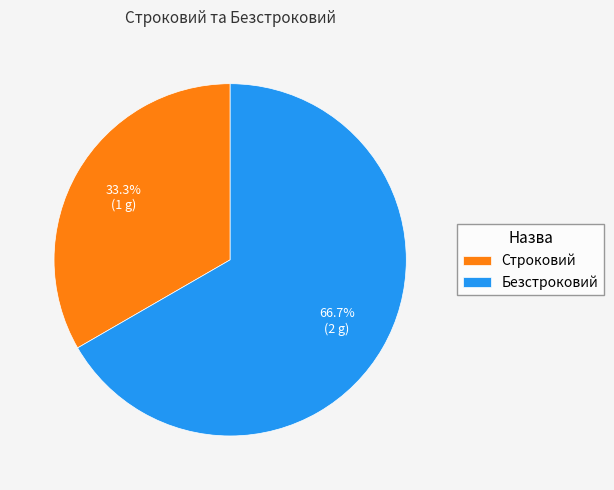

Which category has the biggest portion of the pie?

Безстроковий